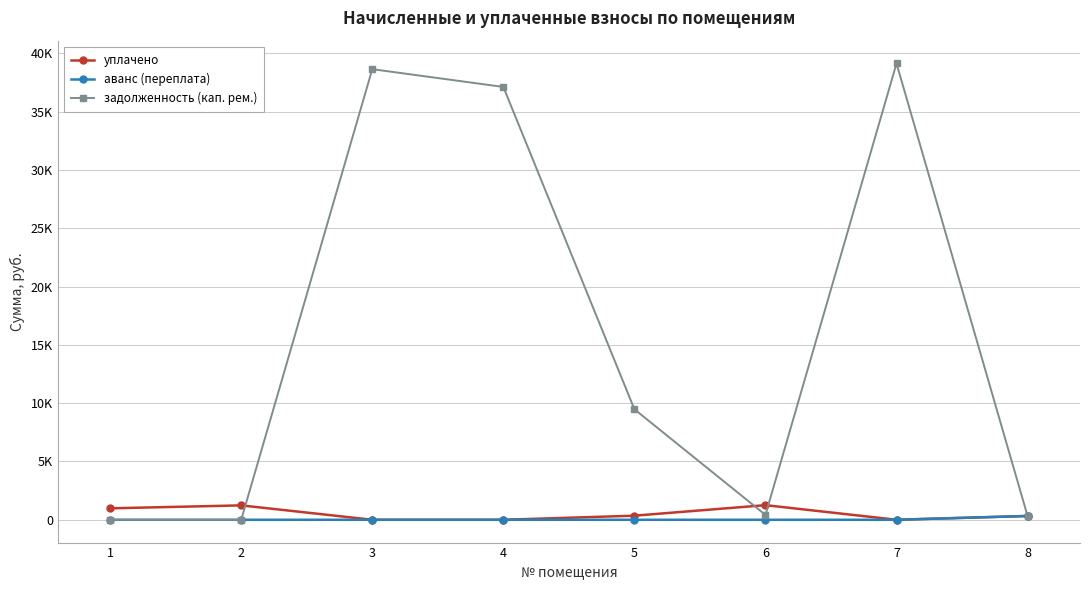

The value of задолженность (кап. рем.) at 4 is 9639.1. True or false?

False